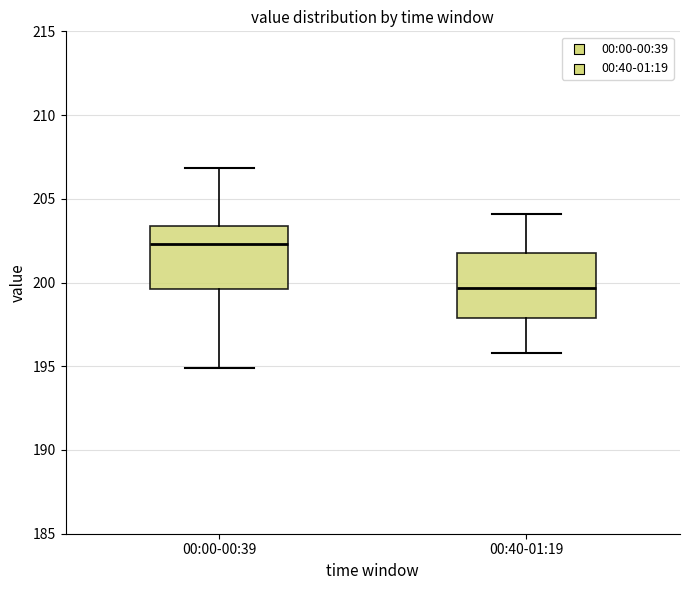

Reading left to right, read every box against the y-axis: the position of its median line, the range the box covers, and the ends of its whiskers. The values are not printed on the chart, so give them approximately, as read against the axis.

00:00-00:39: median 202.5, box 199.5 to 203.5, whiskers 195.0 to 207.0
00:40-01:19: median 199.5, box 198.0 to 202.0, whiskers 196.0 to 204.0